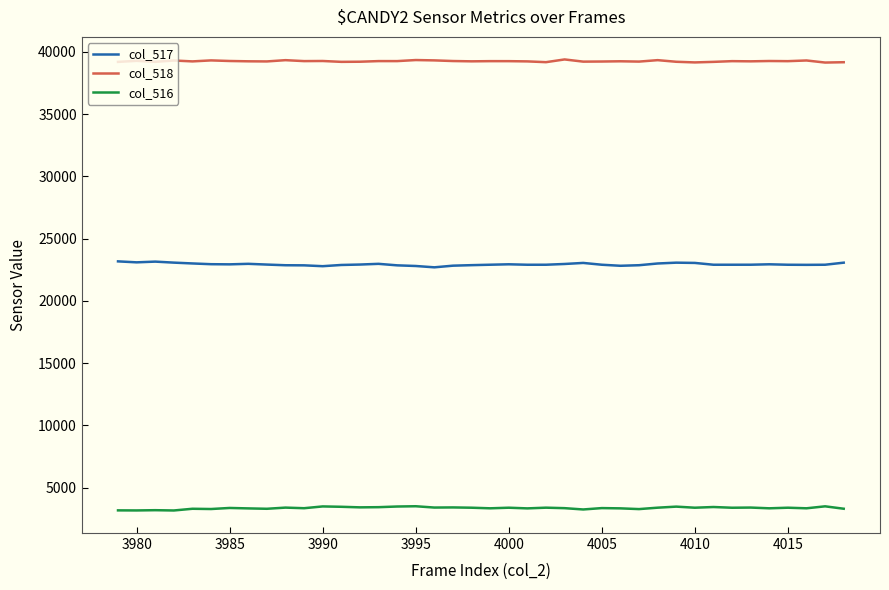

What is the minimum value for col_518?

39134